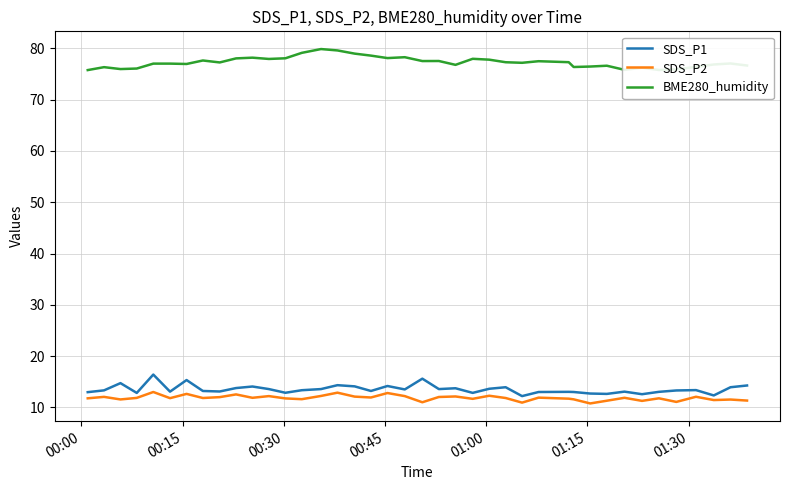

What is the difference between the maximum and minimum values in the SDS_P1 series?

4.2